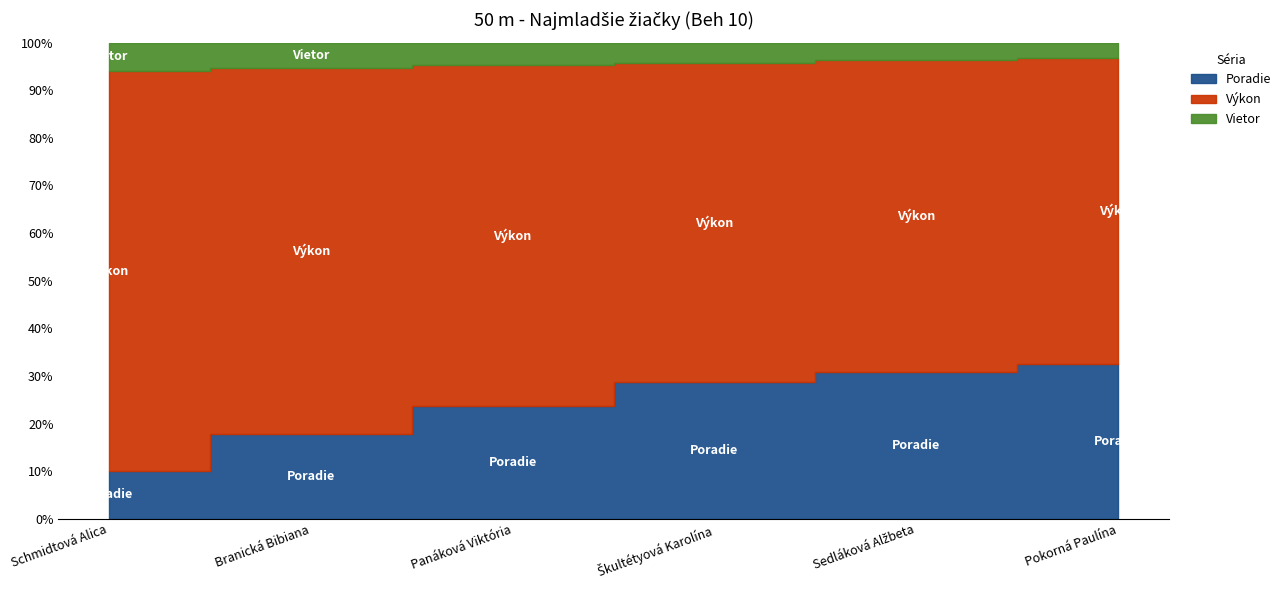

True or false: Poradie has more than 0 points higher than both neighbors.

False